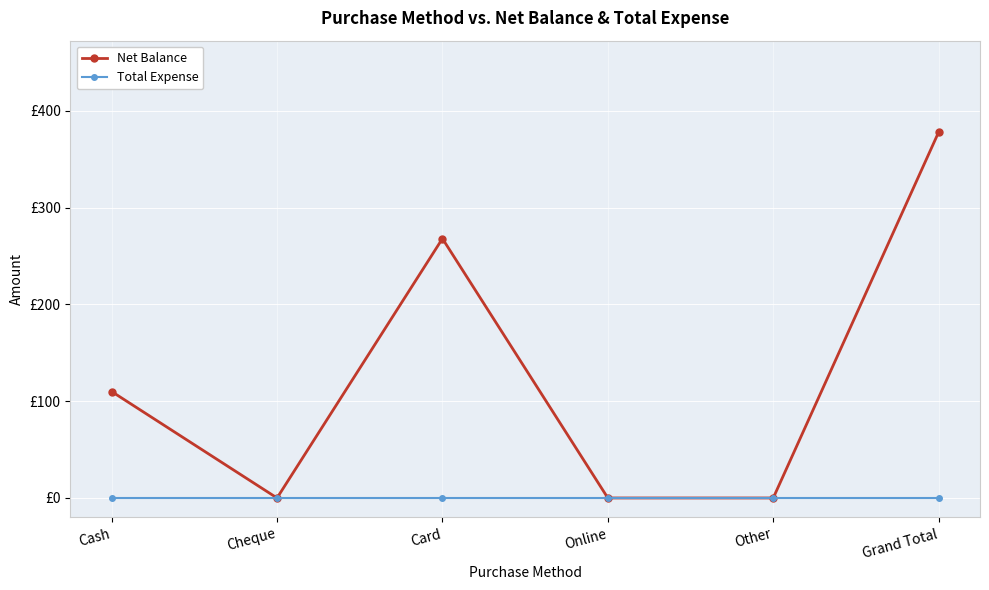

What is the difference between the second highest and minimum values in the Net Balance series?

268